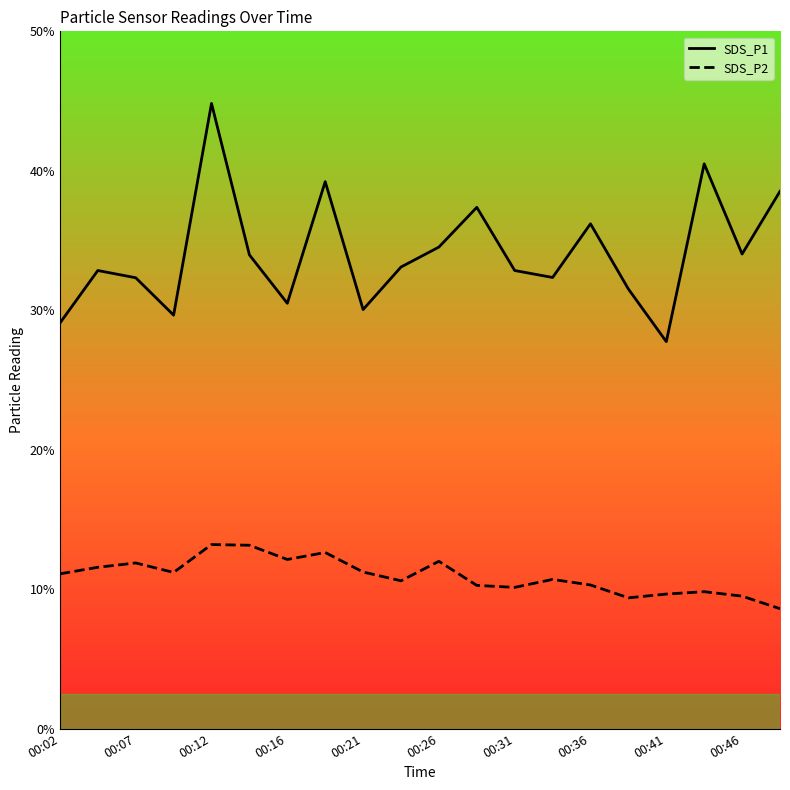

Rank the series by their average value, from highest to lowest.

SDS_P1, SDS_P2